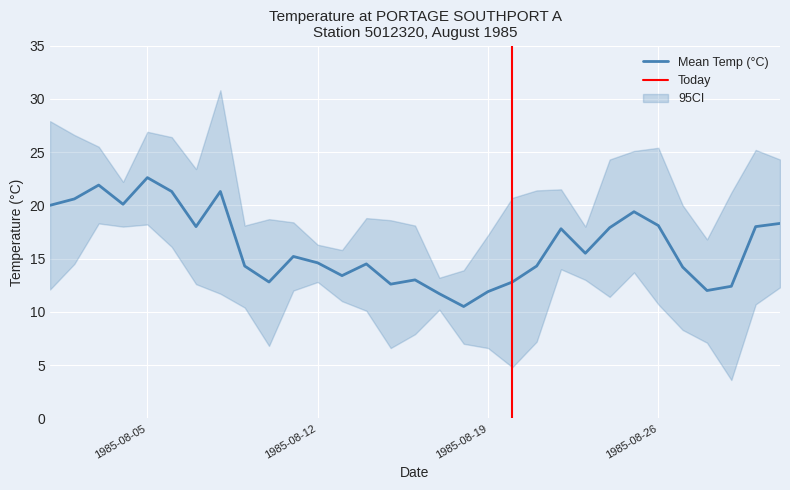

What is the highest value of the Min Temp (°C) series?

18.3